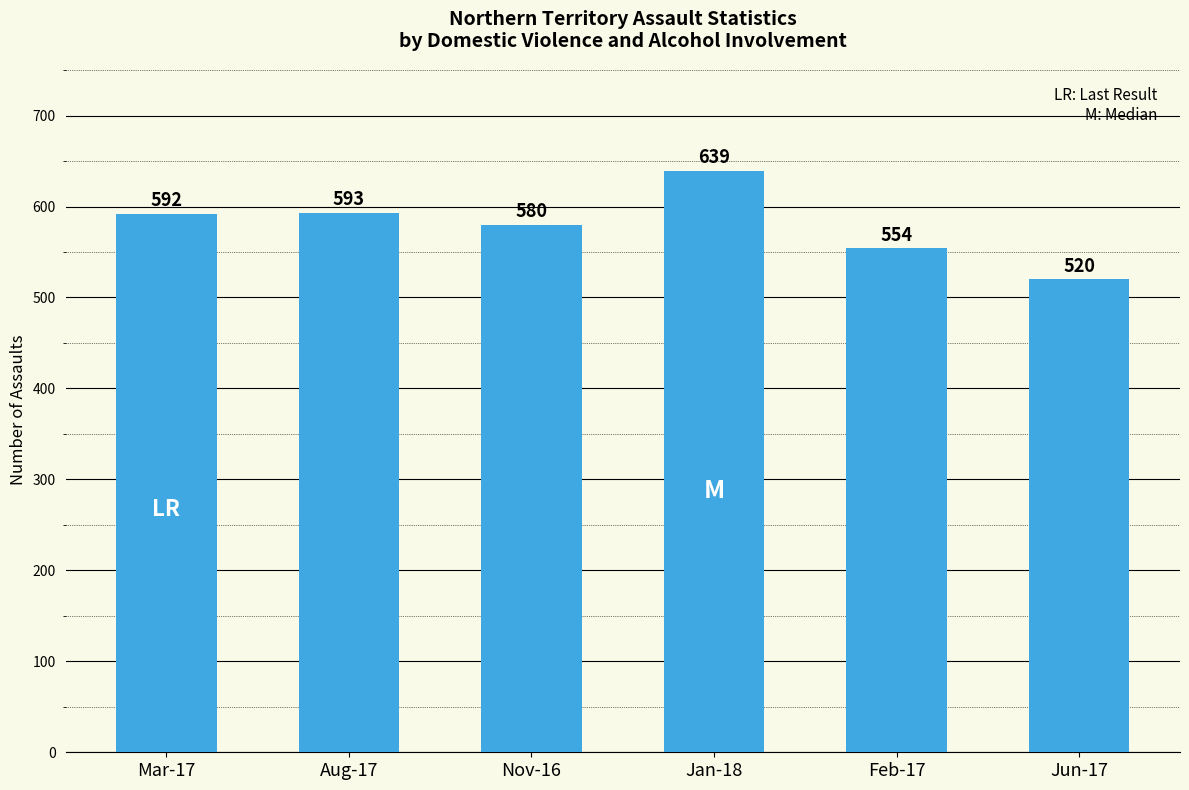

Are the bars horizontal?

No